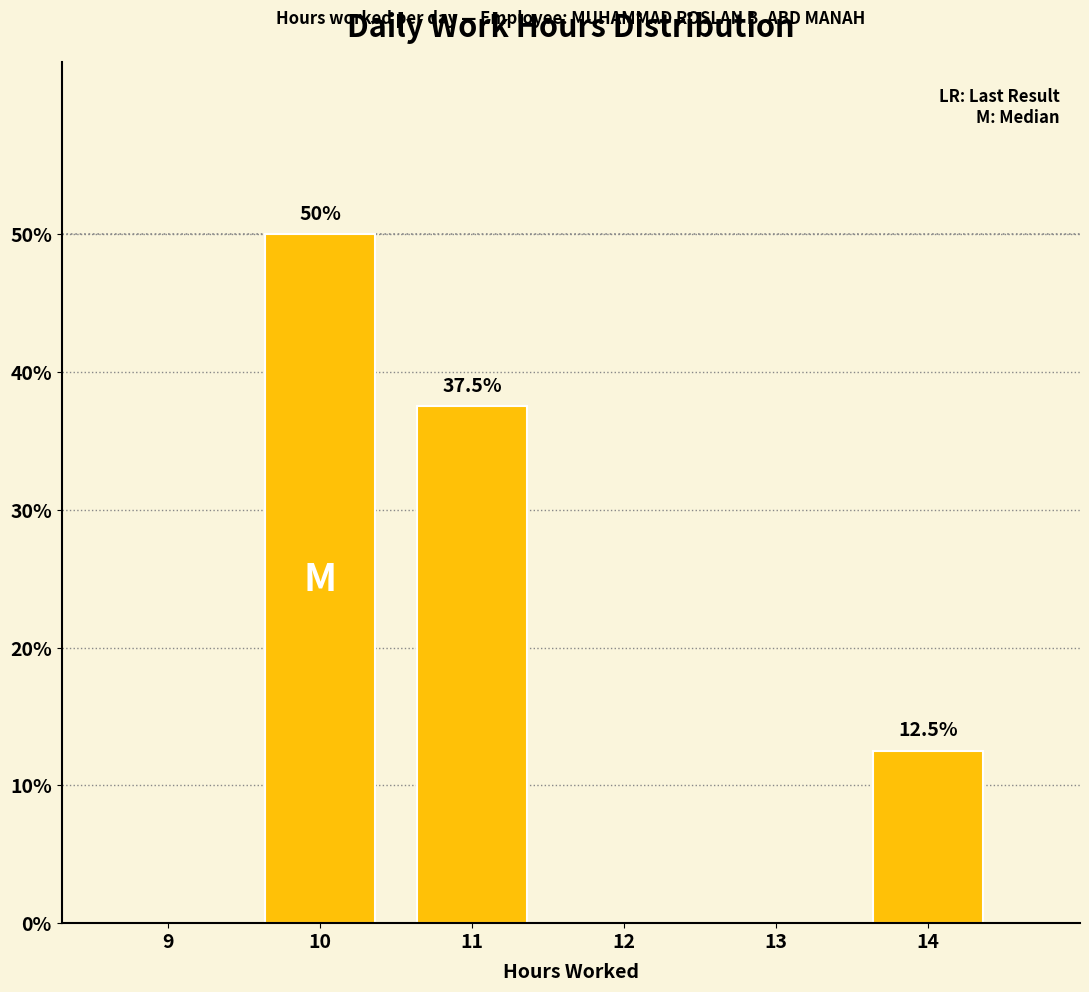

Reading left to right, extract all data points from this chart.

9=0.0	10=50.0	11=37.5	12=0.0	13=0.0	14=12.5